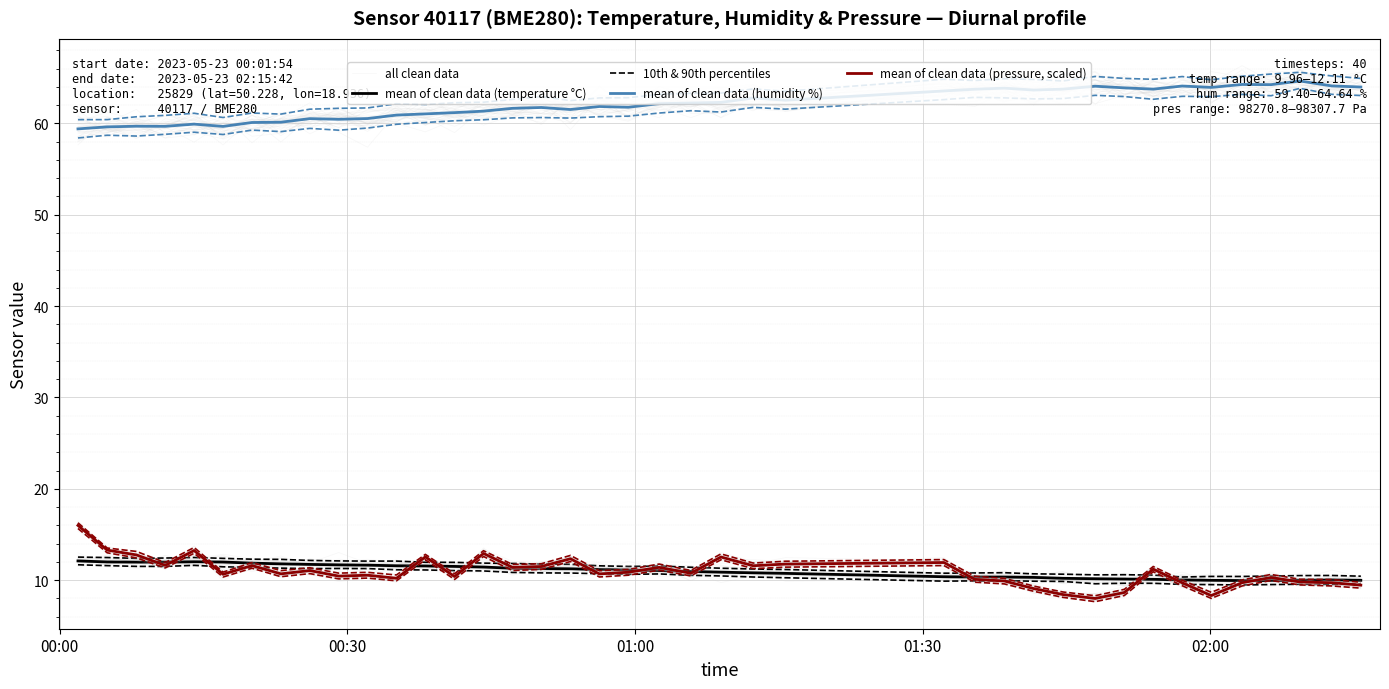

Which series ends up on top after the final intersection of all clean data and mean of clean data (pressure, scaled)?

all clean data